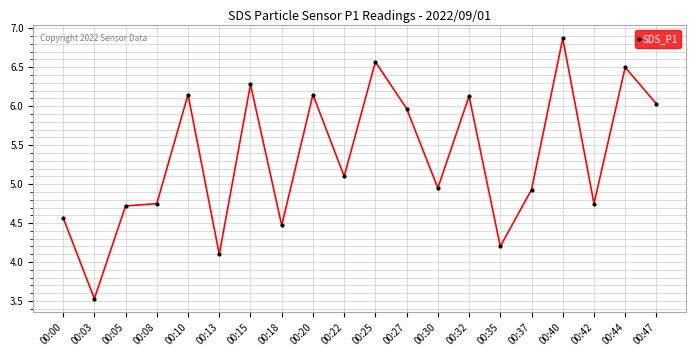

Where is the first local minimum?

00:03